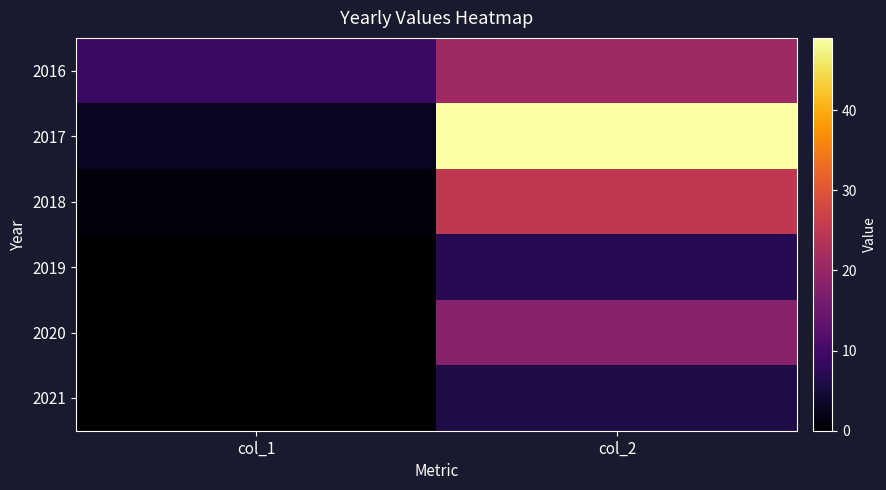

What is the total value across all series at col_1?

13